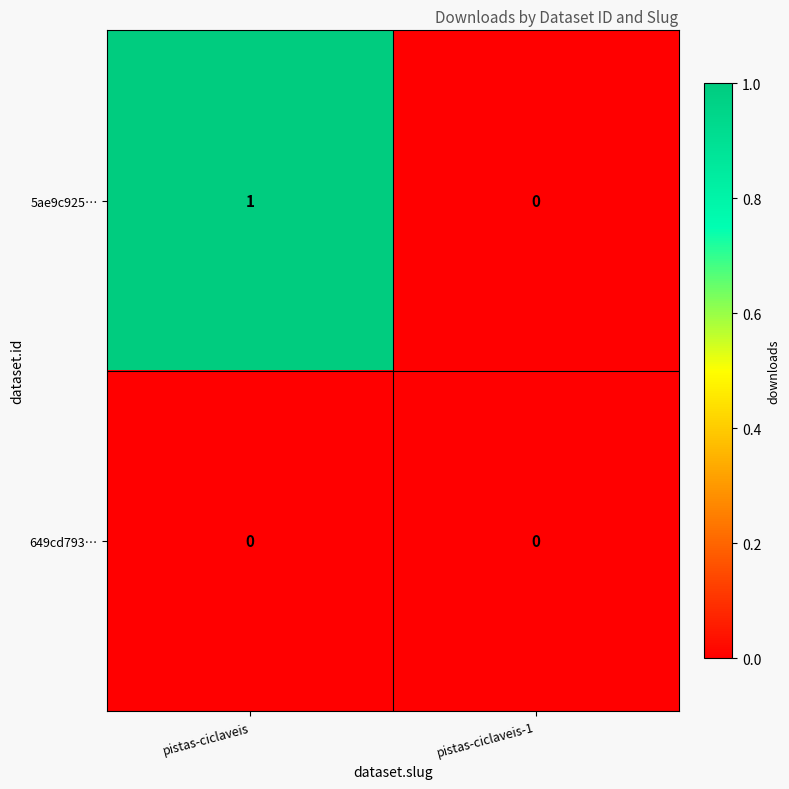

Rank the series at pistas-ciclaveis from highest to lowest value.

5ae9c925…, 649cd793…